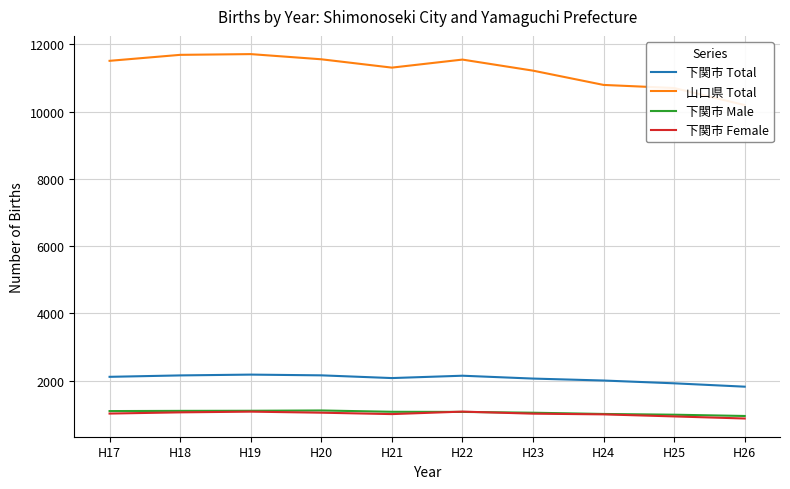

True or false: 下関市 Total and 下関市 Female cross at least once.

False